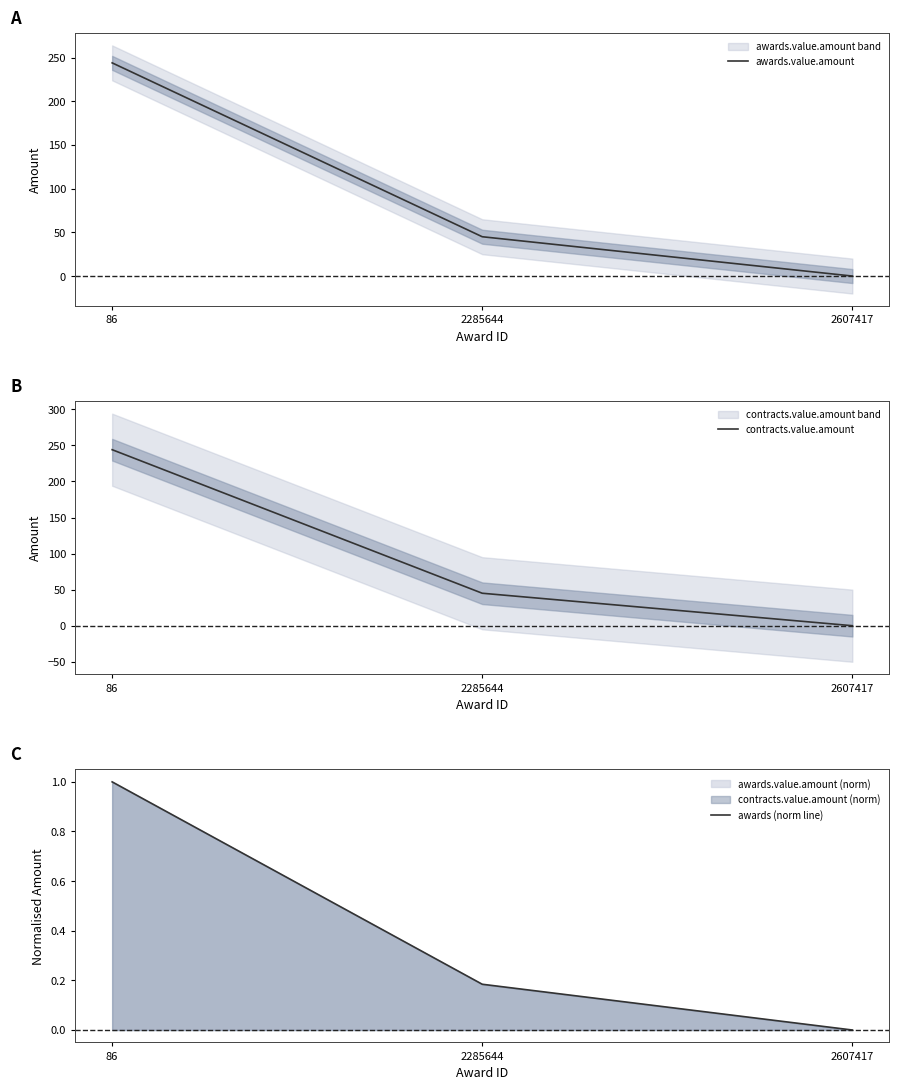

Which series changed the most between 86 and 2285644?

awards.value.amount